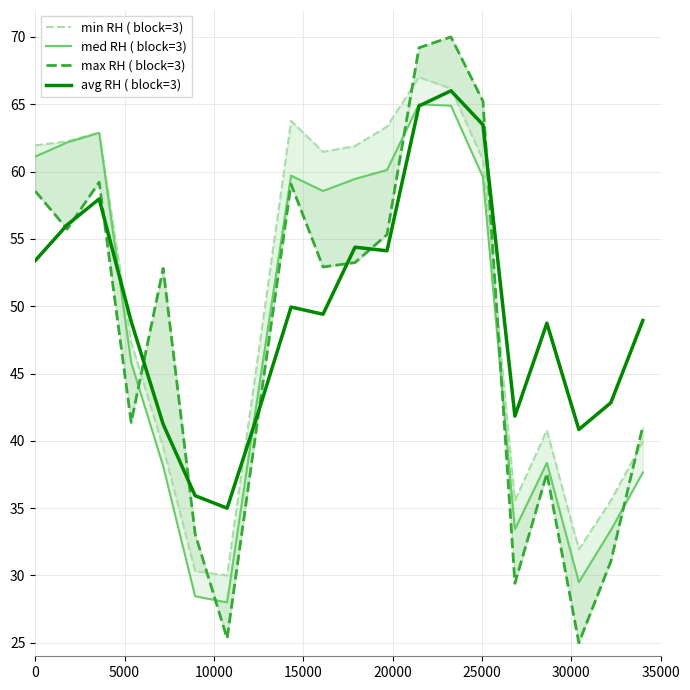

What is the highest value of the avg RH ( block=3) series?

66.0